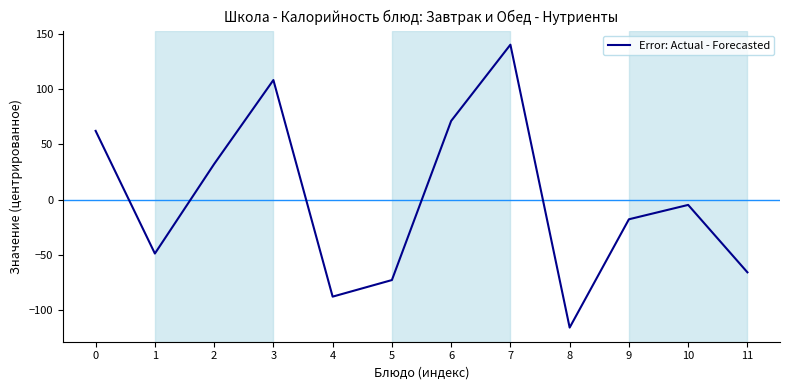

How many lines are shown in the chart?

1